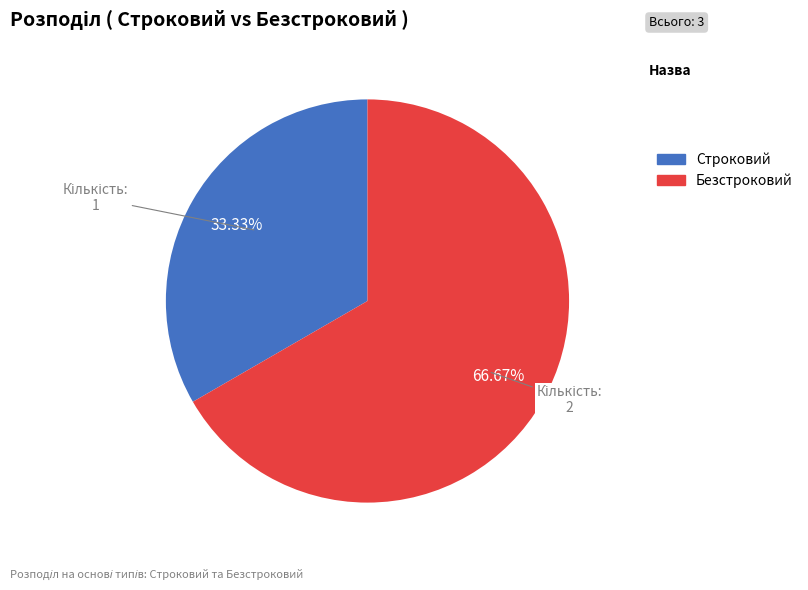

Which has a higher value, Строковий or Безстроковий?

Безстроковий